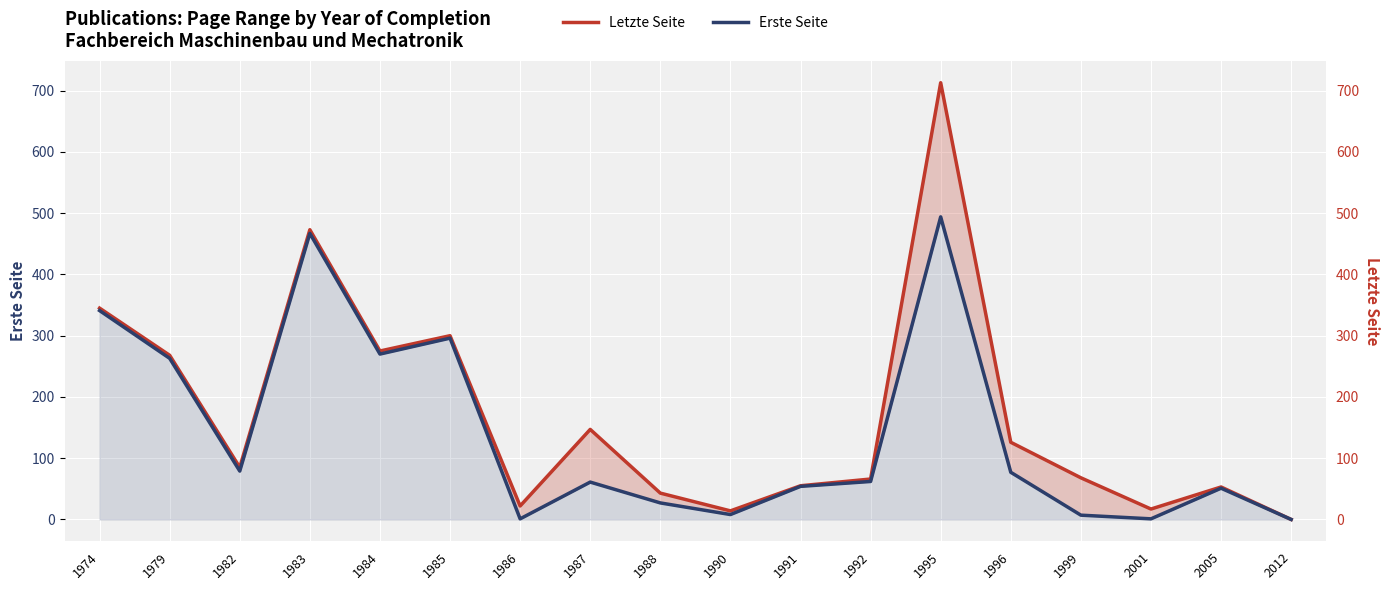

What is the approximate value of Letzte Seite at 1984?

275